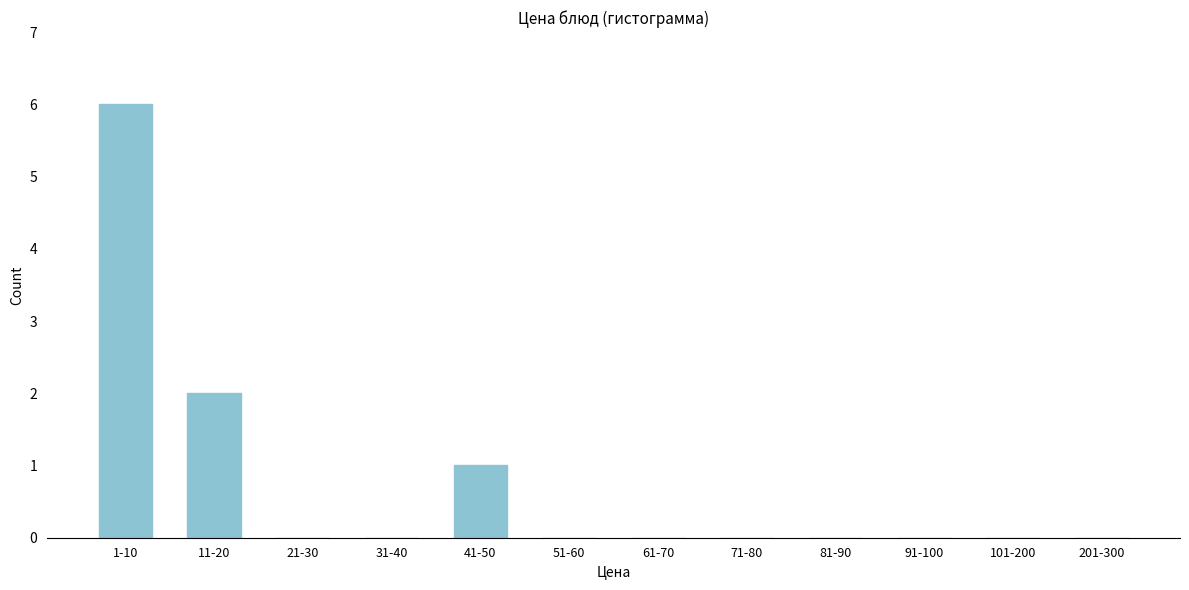

Reading right to left, extract all data points from this chart.

201-300=0	101-200=0	91-100=0	81-90=0	71-80=0	61-70=0	51-60=0	41-50=1	31-40=0	21-30=0	11-20=2	1-10=6